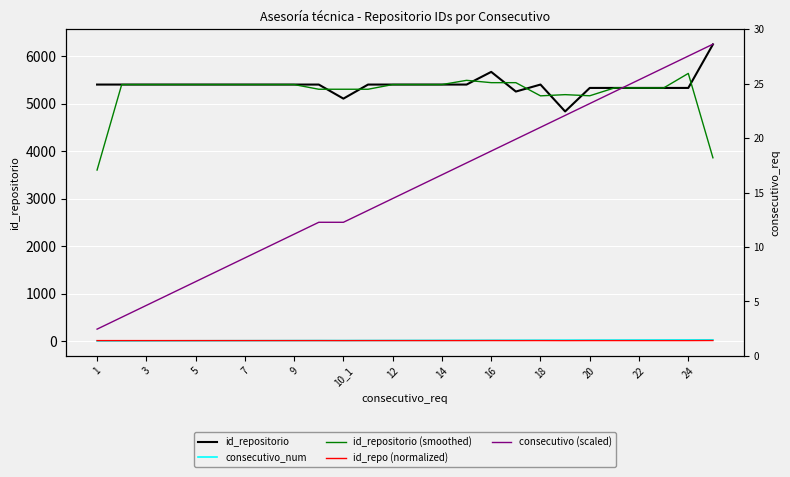

Reading left to right, list all the values displayed in this chart.

id_repositorio: 5400.0	5400.0	5400.0	5400.0	5400.0	5400.0	5400.0	5400.0	5400.0	5400.0	5104.0	5400.0	5400.0	5400.0	5400.0	5400.0	5667.0	5253.0	5400.0	4834.0	5329.0	5329.0	5329.0	5329.0	5329.0	6246.0
consecutivo_num: 1.0	2.0	3.0	4.0	5.0	6.0	7.0	8.0	9.0	10.0	10.0	11.0	12.0	13.0	14.0	15.0	16.0	17.0	18.0	19.0	20.0	21.0	22.0	23.0	24.0	25.0
id_repositorio (smoothed): 3600.0	5400.0	5400.0	5400.0	5400.0	5400.0	5400.0	5400.0	5400.0	5301.3	5301.3	5301.3	5400.0	5400.0	5400.0	5489.0	5440.0	5440.0	5162.3	5187.7	5164.0	5329.0	5329.0	5329.0	5634.7	3858.3
id_repo (normalized): 8.6	8.6	8.6	8.6	8.6	8.6	8.6	8.6	8.6	8.6	8.2	8.6	8.6	8.6	8.6	8.6	9.1	8.4	8.6	7.7	8.5	8.5	8.5	8.5	8.5	10.0
consecutivo (scaled): 250.0	500.0	750.0	1000.0	1250.0	1500.0	1750.0	2000.0	2250.0	2500.0	2500.0	2750.0	3000.0	3250.0	3500.0	3750.0	4000.0	4250.0	4500.0	4750.0	5000.0	5250.0	5500.0	5750.0	6000.0	6250.0